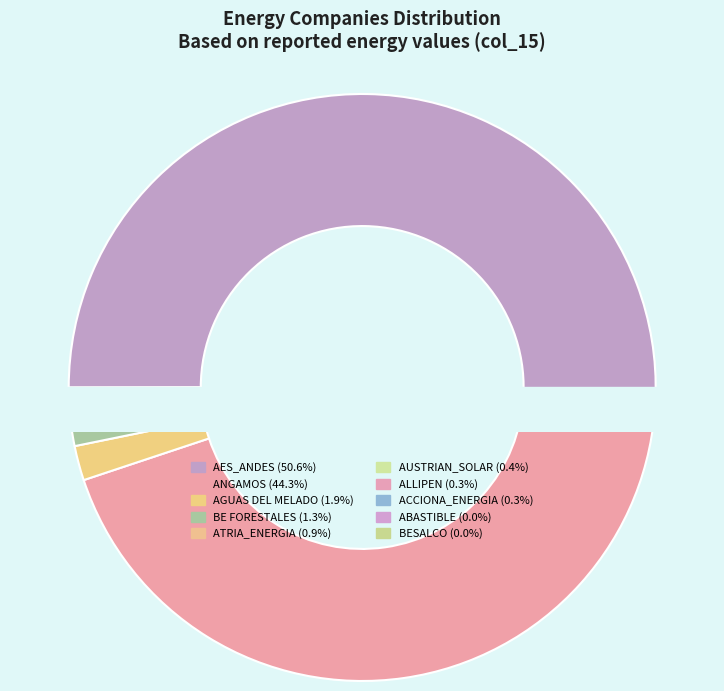

Does any single category account for the majority?

Yes